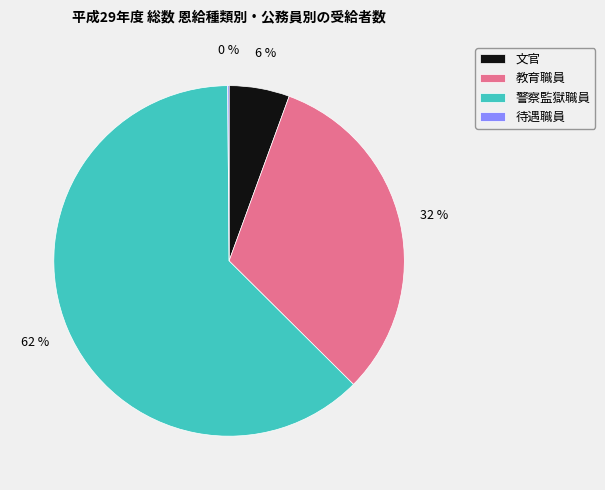

To the nearest percent, what percentage of the pie is 文官?

6%